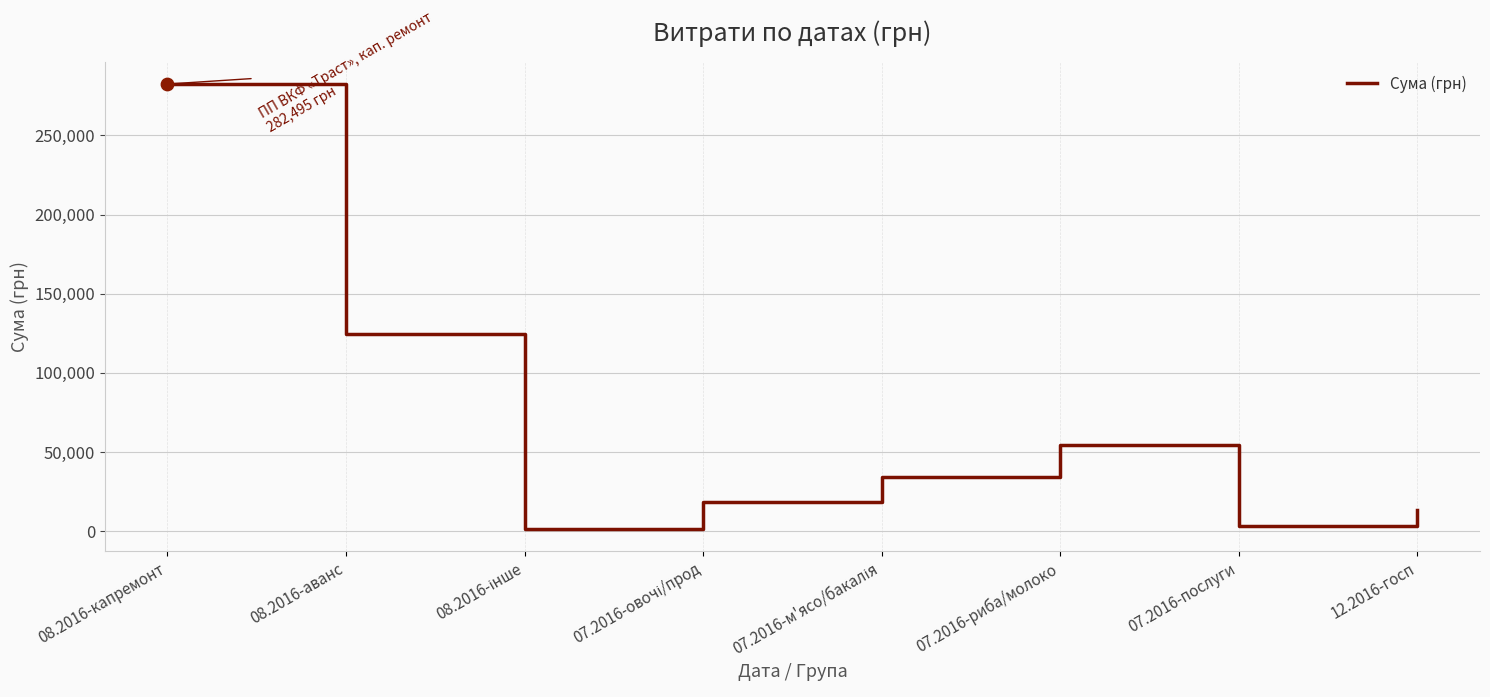

Between 08.2016-аванс and 07.2016-риба/молоко, which is larger?

08.2016-аванс